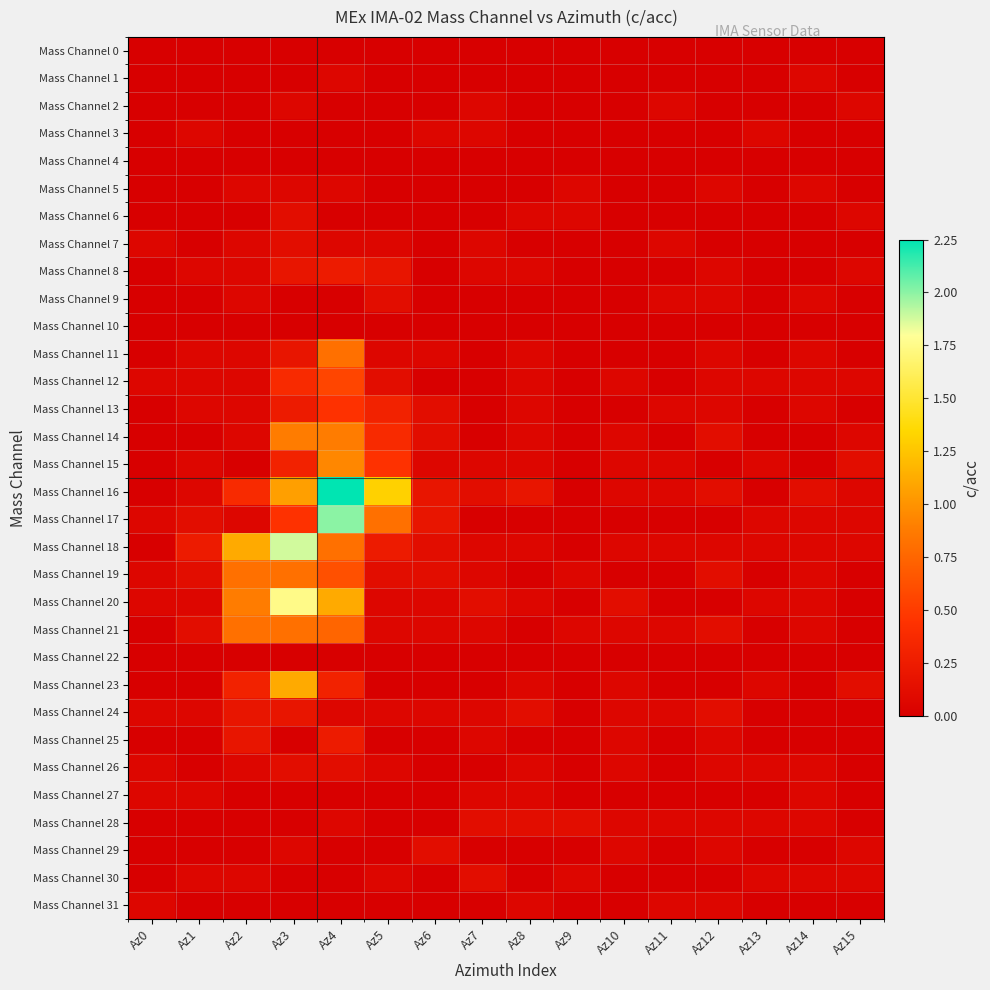

Reading right to left, extract all data points from this chart.

Mass Channel 0: Az15=0.0	Az14=0.0	Az13=0.0	Az12=0.0	Az11=0.0	Az10=0.0	Az9=0.0	Az8=0.0	Az7=0.0	Az6=0.0	Az5=0.0	Az4=0.0	Az3=0.0	Az2=0.0	Az1=0.0	Az0=0.0
Mass Channel 1: Az15=0.0	Az14=0.1	Az13=0.0	Az12=0.0	Az11=0.0	Az10=0.0	Az9=0.0	Az8=0.0	Az7=0.0	Az6=0.0	Az5=0.0	Az4=0.1	Az3=0.0	Az2=0.0	Az1=0.0	Az0=0.0
Mass Channel 2: Az15=0.1	Az14=0.0	Az13=0.0	Az12=0.0	Az11=0.1	Az10=0.0	Az9=0.0	Az8=0.0	Az7=0.1	Az6=0.0	Az5=0.0	Az4=0.0	Az3=0.1	Az2=0.0	Az1=0.0	Az0=0.0
Mass Channel 3: Az15=0.0	Az14=0.0	Az13=0.1	Az12=0.0	Az11=0.0	Az10=0.0	Az9=0.0	Az8=0.0	Az7=0.1	Az6=0.1	Az5=0.0	Az4=0.0	Az3=0.0	Az2=0.0	Az1=0.1	Az0=0.0
Mass Channel 4: Az15=0.0	Az14=0.0	Az13=0.0	Az12=0.0	Az11=0.0	Az10=0.0	Az9=0.0	Az8=0.0	Az7=0.0	Az6=0.0	Az5=0.0	Az4=0.0	Az3=0.0	Az2=0.0	Az1=0.0	Az0=0.0
Mass Channel 5: Az15=0.0	Az14=0.1	Az13=0.0	Az12=0.1	Az11=0.0	Az10=0.0	Az9=0.1	Az8=0.0	Az7=0.0	Az6=0.0	Az5=0.0	Az4=0.1	Az3=0.1	Az2=0.1	Az1=0.0	Az0=0.0
Mass Channel 6: Az15=0.1	Az14=0.0	Az13=0.0	Az12=0.0	Az11=0.0	Az10=0.0	Az9=0.1	Az8=0.1	Az7=0.0	Az6=0.0	Az5=0.0	Az4=0.0	Az3=0.1	Az2=0.0	Az1=0.0	Az0=0.0
Mass Channel 7: Az15=0.0	Az14=0.0	Az13=0.0	Az12=0.0	Az11=0.1	Az10=0.0	Az9=0.0	Az8=0.0	Az7=0.1	Az6=0.0	Az5=0.1	Az4=0.1	Az3=0.1	Az2=0.1	Az1=0.0	Az0=0.1
Mass Channel 8: Az15=0.1	Az14=0.0	Az13=0.0	Az12=0.1	Az11=0.0	Az10=0.0	Az9=0.0	Az8=0.1	Az7=0.1	Az6=0.0	Az5=0.2	Az4=0.2	Az3=0.2	Az2=0.1	Az1=0.1	Az0=0.0
Mass Channel 9: Az15=0.0	Az14=0.1	Az13=0.0	Az12=0.1	Az11=0.1	Az10=0.0	Az9=0.0	Az8=0.0	Az7=0.0	Az6=0.0	Az5=0.1	Az4=0.0	Az3=0.0	Az2=0.1	Az1=0.0	Az0=0.0
Mass Channel 10: Az15=0.0	Az14=0.0	Az13=0.0	Az12=0.0	Az11=0.0	Az10=0.0	Az9=0.0	Az8=0.0	Az7=0.0	Az6=0.0	Az5=0.0	Az4=0.0	Az3=0.0	Az2=0.0	Az1=0.0	Az0=0.0
Mass Channel 11: Az15=0.0	Az14=0.1	Az13=0.0	Az12=0.1	Az11=0.0	Az10=0.0	Az9=0.0	Az8=0.1	Az7=0.0	Az6=0.1	Az5=0.1	Az4=0.8	Az3=0.2	Az2=0.1	Az1=0.1	Az0=0.0
Mass Channel 12: Az15=0.1	Az14=0.1	Az13=0.1	Az12=0.1	Az11=0.0	Az10=0.1	Az9=0.0	Az8=0.1	Az7=0.0	Az6=0.0	Az5=0.1	Az4=0.6	Az3=0.4	Az2=0.1	Az1=0.1	Az0=0.1
Mass Channel 13: Az15=0.0	Az14=0.1	Az13=0.0	Az12=0.1	Az11=0.1	Az10=0.0	Az9=0.0	Az8=0.1	Az7=0.0	Az6=0.1	Az5=0.3	Az4=0.4	Az3=0.2	Az2=0.1	Az1=0.1	Az0=0.0
Mass Channel 14: Az15=0.1	Az14=0.0	Az13=0.0	Az12=0.1	Az11=0.0	Az10=0.1	Az9=0.0	Az8=0.1	Az7=0.0	Az6=0.1	Az5=0.4	Az4=0.9	Az3=0.9	Az2=0.1	Az1=0.0	Az0=0.0
Mass Channel 15: Az15=0.1	Az14=0.0	Az13=0.1	Az12=0.0	Az11=0.1	Az10=0.1	Az9=0.0	Az8=0.1	Az7=0.1	Az6=0.1	Az5=0.4	Az4=0.9	Az3=0.3	Az2=0.0	Az1=0.1	Az0=0.0
Mass Channel 16: Az15=0.1	Az14=0.1	Az13=0.0	Az12=0.1	Az11=0.1	Az10=0.1	Az9=0.0	Az8=0.2	Az7=0.1	Az6=0.2	Az5=1.3	Az4=2.2	Az3=1.1	Az2=0.4	Az1=0.1	Az0=0.0
Mass Channel 17: Az15=0.1	Az14=0.1	Az13=0.1	Az12=0.0	Az11=0.0	Az10=0.0	Az9=0.0	Az8=0.0	Az7=0.0	Az6=0.2	Az5=0.8	Az4=2.0	Az3=0.4	Az2=0.1	Az1=0.1	Az0=0.1
Mass Channel 18: Az15=0.1	Az14=0.1	Az13=0.1	Az12=0.1	Az11=0.1	Az10=0.1	Az9=0.0	Az8=0.1	Az7=0.1	Az6=0.1	Az5=0.2	Az4=0.8	Az3=1.9	Az2=1.1	Az1=0.2	Az0=0.0
Mass Channel 19: Az15=0.0	Az14=0.1	Az13=0.0	Az12=0.1	Az11=0.0	Az10=0.0	Az9=0.1	Az8=0.0	Az7=0.1	Az6=0.1	Az5=0.1	Az4=0.6	Az3=0.8	Az2=0.8	Az1=0.1	Az0=0.1
Mass Channel 20: Az15=0.0	Az14=0.1	Az13=0.1	Az12=0.0	Az11=0.0	Az10=0.1	Az9=0.0	Az8=0.1	Az7=0.1	Az6=0.1	Az5=0.1	Az4=1.1	Az3=1.8	Az2=0.9	Az1=0.1	Az0=0.1
Mass Channel 21: Az15=0.0	Az14=0.1	Az13=0.0	Az12=0.1	Az11=0.1	Az10=0.1	Az9=0.1	Az8=0.0	Az7=0.1	Az6=0.1	Az5=0.1	Az4=0.8	Az3=0.8	Az2=0.8	Az1=0.1	Az0=0.0
Mass Channel 22: Az15=0.0	Az14=0.0	Az13=0.0	Az12=0.0	Az11=0.0	Az10=0.0	Az9=0.0	Az8=0.0	Az7=0.0	Az6=0.0	Az5=0.0	Az4=0.0	Az3=0.0	Az2=0.0	Az1=0.0	Az0=0.0
Mass Channel 23: Az15=0.1	Az14=0.0	Az13=0.1	Az12=0.0	Az11=0.0	Az10=0.1	Az9=0.0	Az8=0.1	Az7=0.0	Az6=0.0	Az5=0.0	Az4=0.3	Az3=1.1	Az2=0.3	Az1=0.0	Az0=0.0
Mass Channel 24: Az15=0.0	Az14=0.0	Az13=0.0	Az12=0.1	Az11=0.1	Az10=0.1	Az9=0.0	Az8=0.1	Az7=0.1	Az6=0.1	Az5=0.1	Az4=0.1	Az3=0.2	Az2=0.2	Az1=0.1	Az0=0.1
Mass Channel 25: Az15=0.0	Az14=0.0	Az13=0.0	Az12=0.1	Az11=0.0	Az10=0.1	Az9=0.0	Az8=0.0	Az7=0.1	Az6=0.0	Az5=0.0	Az4=0.2	Az3=0.0	Az2=0.2	Az1=0.0	Az0=0.0
Mass Channel 26: Az15=0.0	Az14=0.1	Az13=0.1	Az12=0.1	Az11=0.0	Az10=0.1	Az9=0.0	Az8=0.1	Az7=0.0	Az6=0.0	Az5=0.1	Az4=0.1	Az3=0.1	Az2=0.1	Az1=0.0	Az0=0.1
Mass Channel 27: Az15=0.0	Az14=0.1	Az13=0.0	Az12=0.0	Az11=0.0	Az10=0.0	Az9=0.0	Az8=0.1	Az7=0.1	Az6=0.0	Az5=0.0	Az4=0.0	Az3=0.0	Az2=0.0	Az1=0.1	Az0=0.1
Mass Channel 28: Az15=0.0	Az14=0.1	Az13=0.1	Az12=0.1	Az11=0.1	Az10=0.1	Az9=0.1	Az8=0.1	Az7=0.1	Az6=0.0	Az5=0.0	Az4=0.1	Az3=0.0	Az2=0.0	Az1=0.0	Az0=0.0
Mass Channel 29: Az15=0.1	Az14=0.0	Az13=0.0	Az12=0.1	Az11=0.0	Az10=0.1	Az9=0.0	Az8=0.0	Az7=0.0	Az6=0.1	Az5=0.0	Az4=0.0	Az3=0.1	Az2=0.0	Az1=0.0	Az0=0.0
Mass Channel 30: Az15=0.1	Az14=0.1	Az13=0.1	Az12=0.0	Az11=0.0	Az10=0.0	Az9=0.1	Az8=0.0	Az7=0.1	Az6=0.0	Az5=0.1	Az4=0.0	Az3=0.0	Az2=0.1	Az1=0.1	Az0=0.0
Mass Channel 31: Az15=0.0	Az14=0.0	Az13=0.0	Az12=0.1	Az11=0.1	Az10=0.0	Az9=0.0	Az8=0.1	Az7=0.0	Az6=0.0	Az5=0.0	Az4=0.0	Az3=0.0	Az2=0.0	Az1=0.0	Az0=0.1